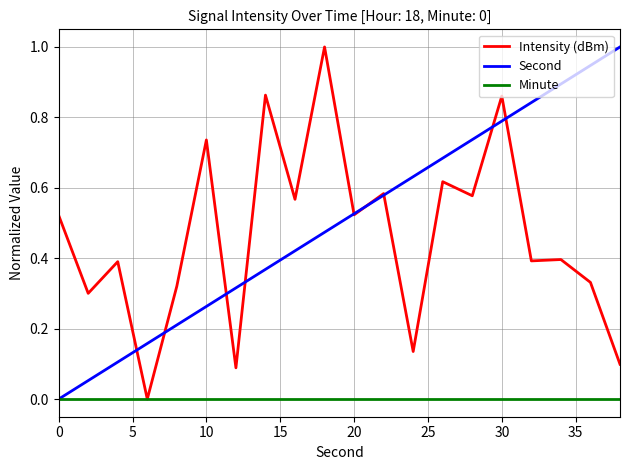

What are all the series names shown in the legend?

Intensity (dBm), Second, Minute